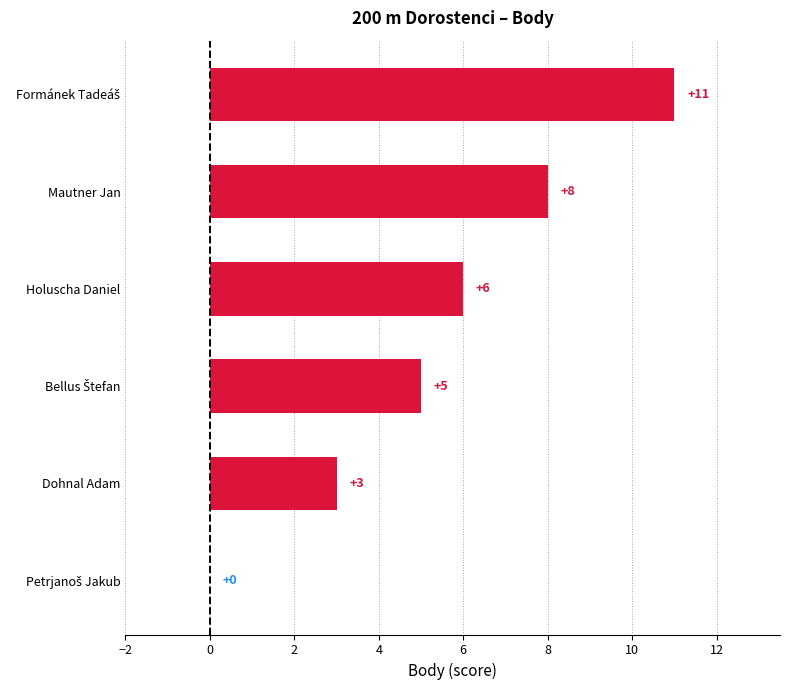

The value at Holuscha Daniel is 6. True or false?

True